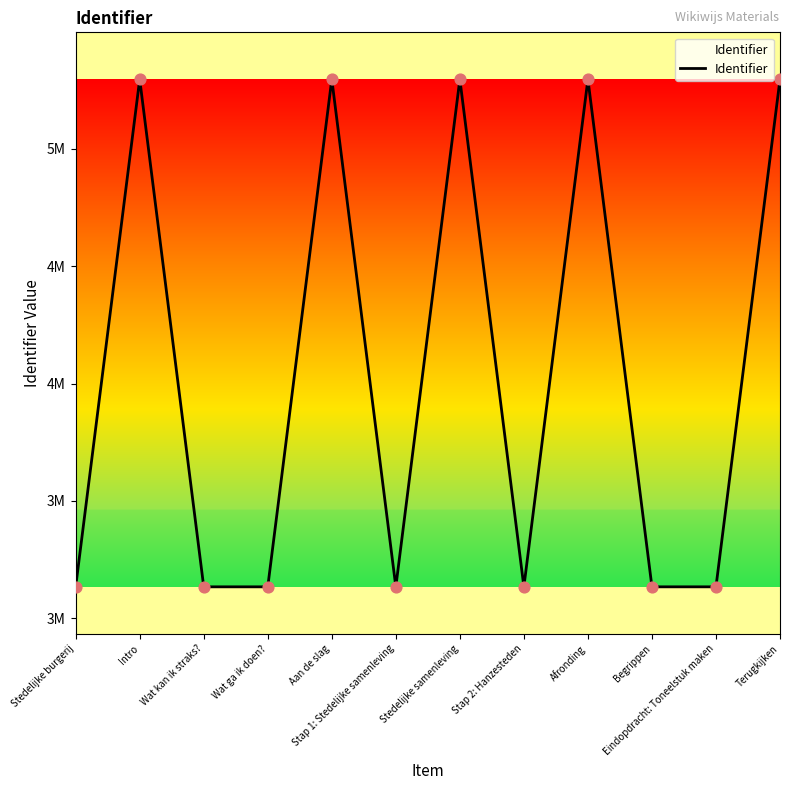

Which has a higher value, Afronding or Aan de slag?

Afronding